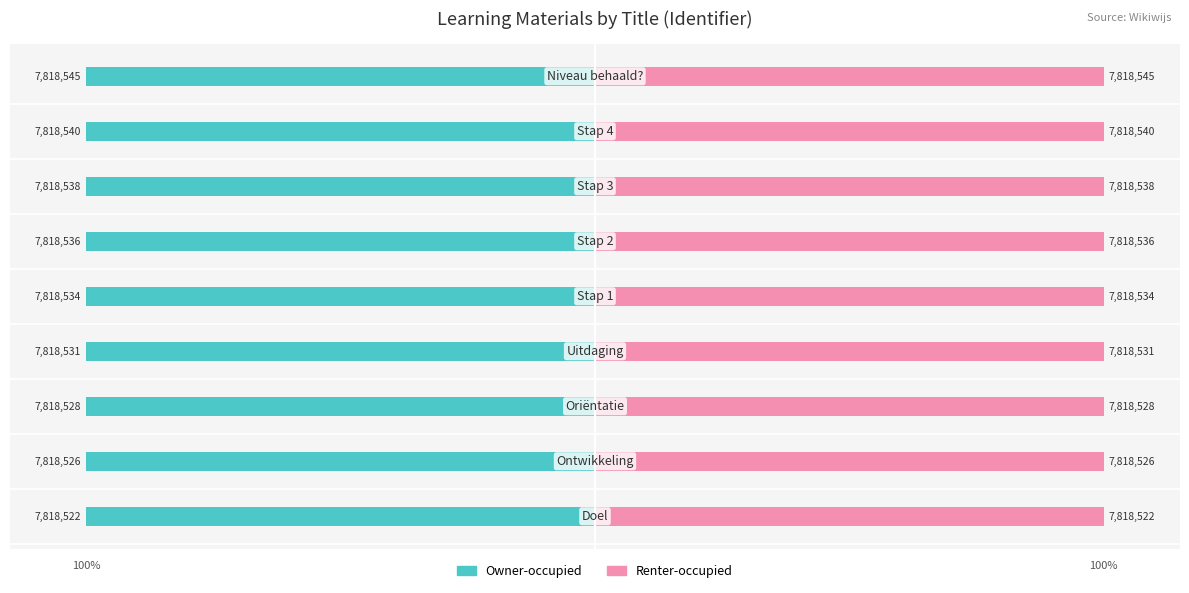

Reading left to right, list all the values displayed in this chart.

Owner-occupied: 0=-100.0	1=-100.0	2=-100.0	3=-100.0	4=-100.0	5=-100.0	6=-100.0	7=-100.0	8=-100.0
Renter-occupied: 0=100.0	1=100.0	2=100.0	3=100.0	4=100.0	5=100.0	6=100.0	7=100.0	8=100.0